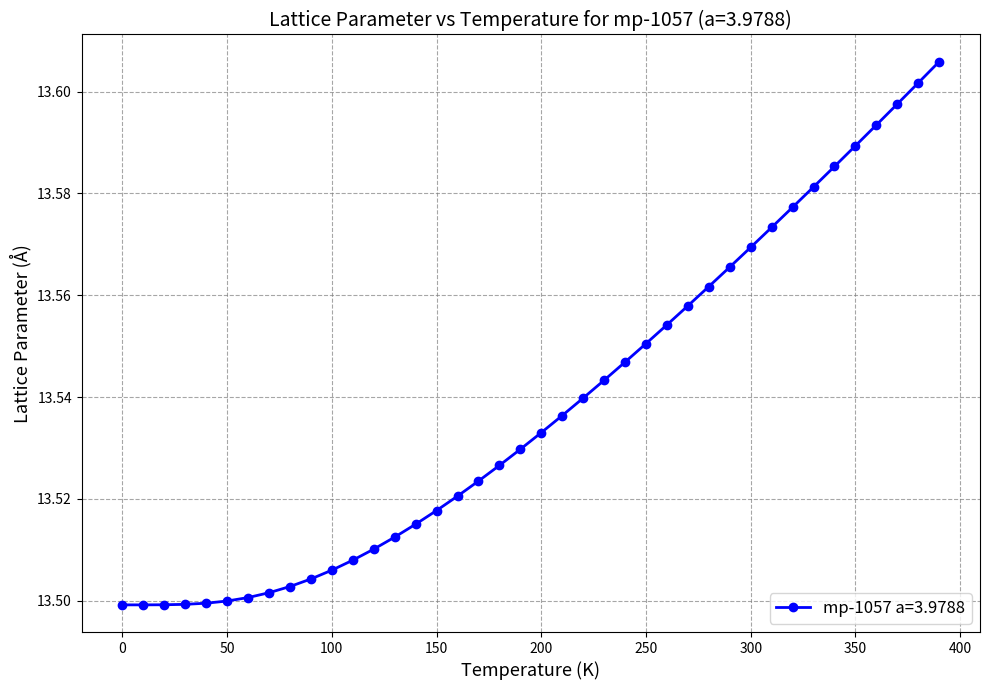

How many values are between 13 and 14?

40